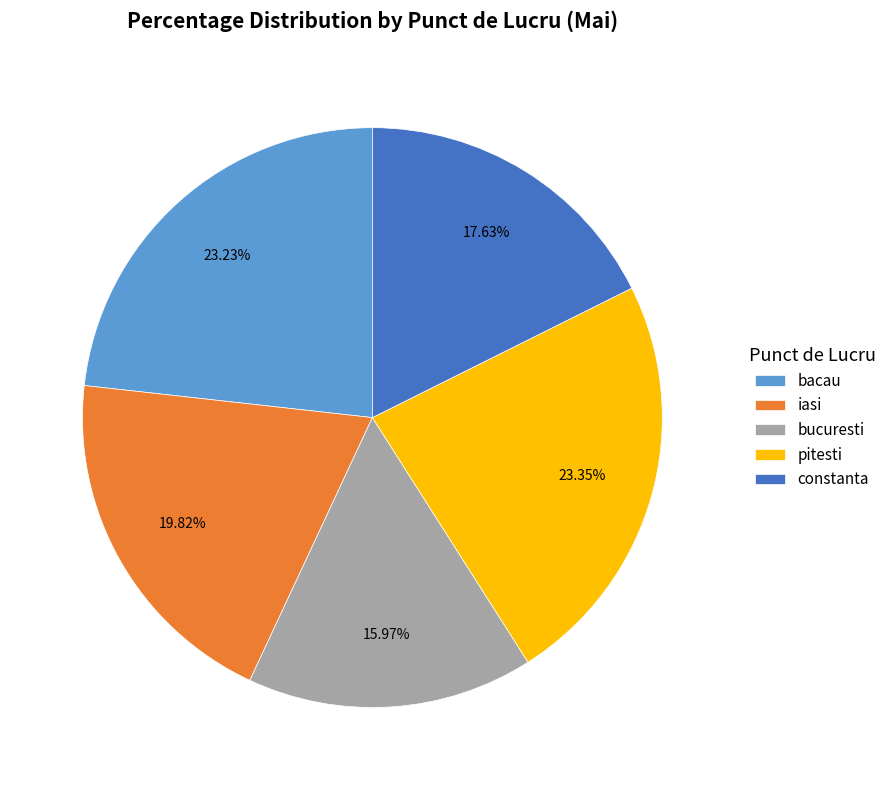

Is there a majority slice in this chart?

No